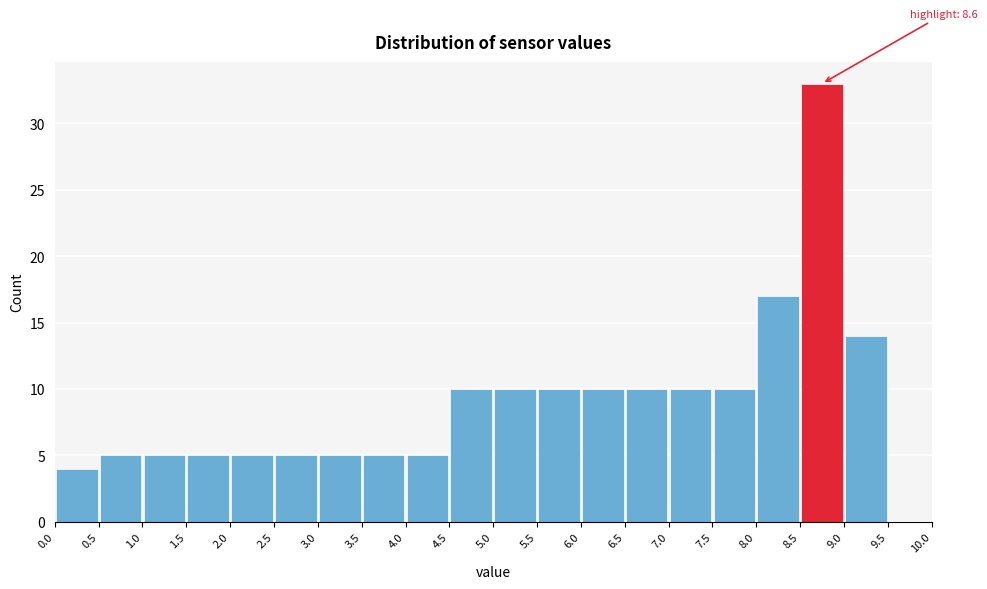

Over which range of the x-axis is the bar tallest?

8.5 to 9.0